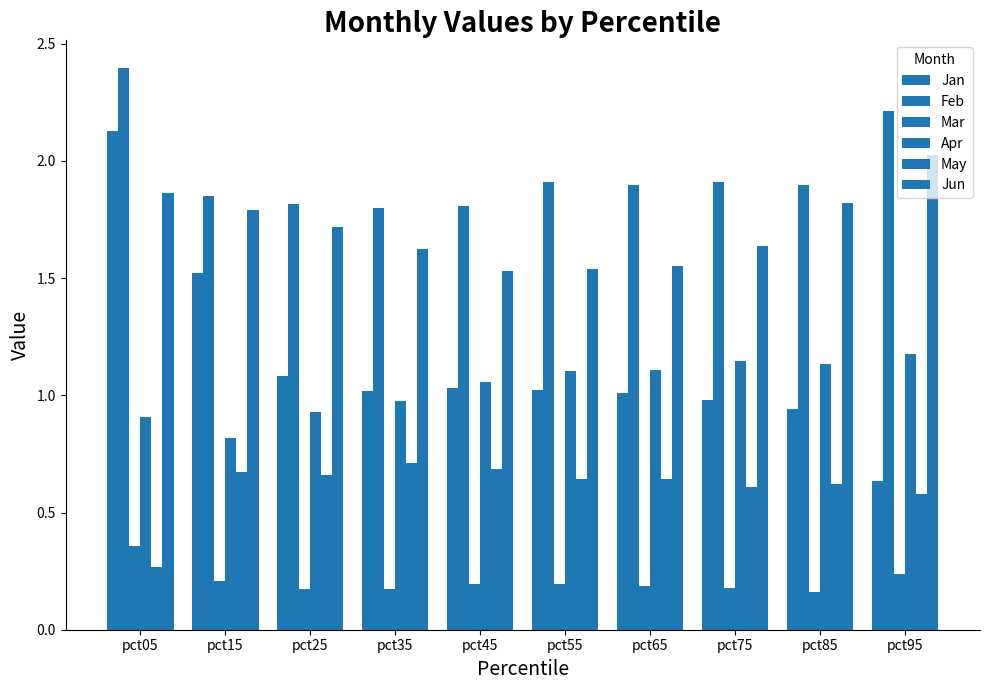

Is it true that Jun equals 1.8 at pct85?

True